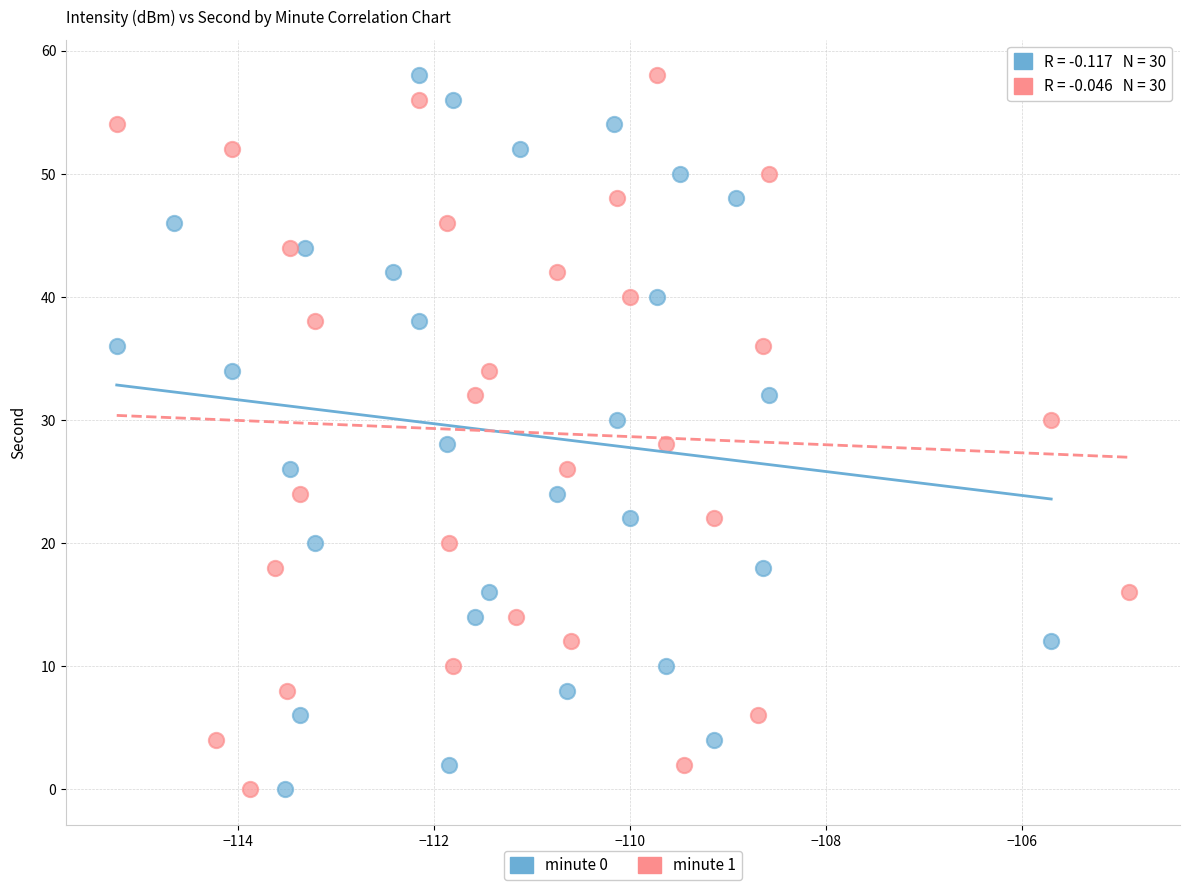

What are all the series names shown in the legend?

minute 0, minute 1